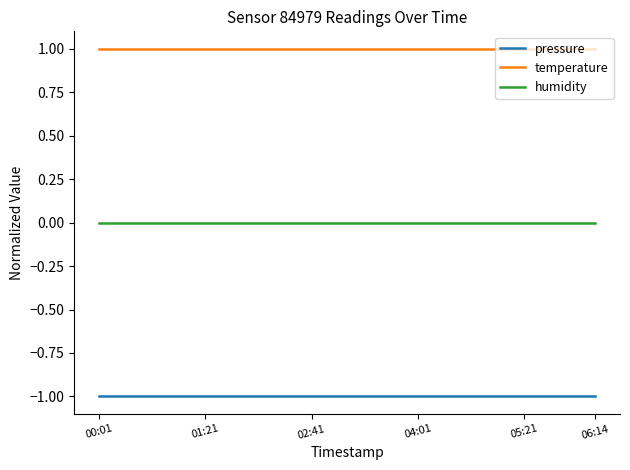

True or false: pressure and temperature cross at least once.

False